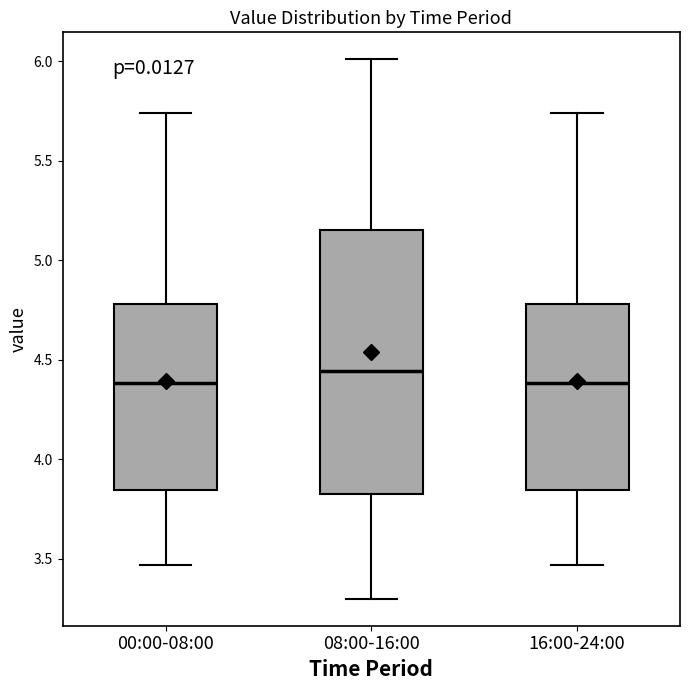

Which box has the highest median line?

08:00-16:00